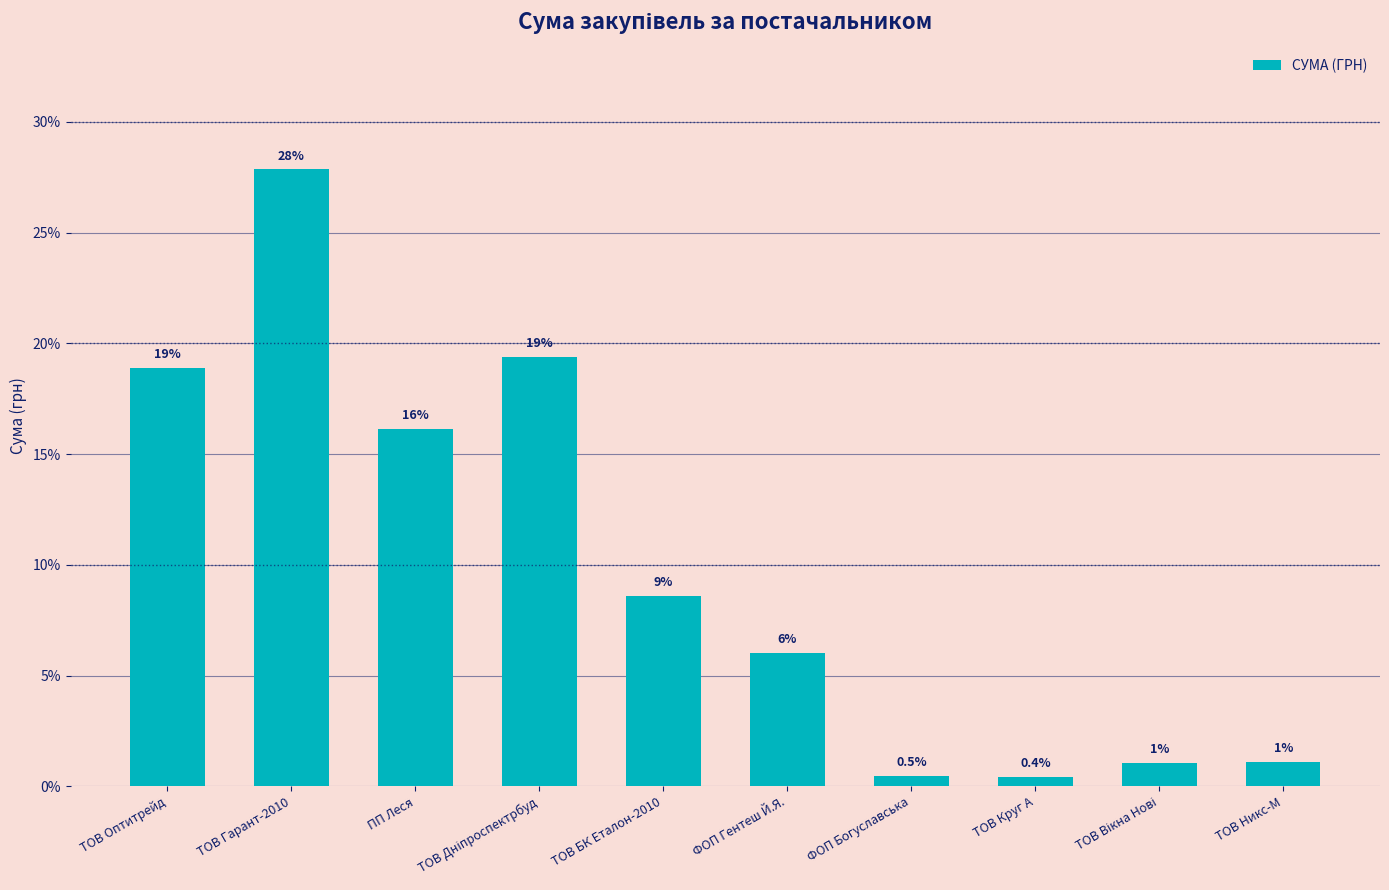

Between ТОВ Оптитрейд and ПП Леся, which is larger?

ТОВ Оптитрейд